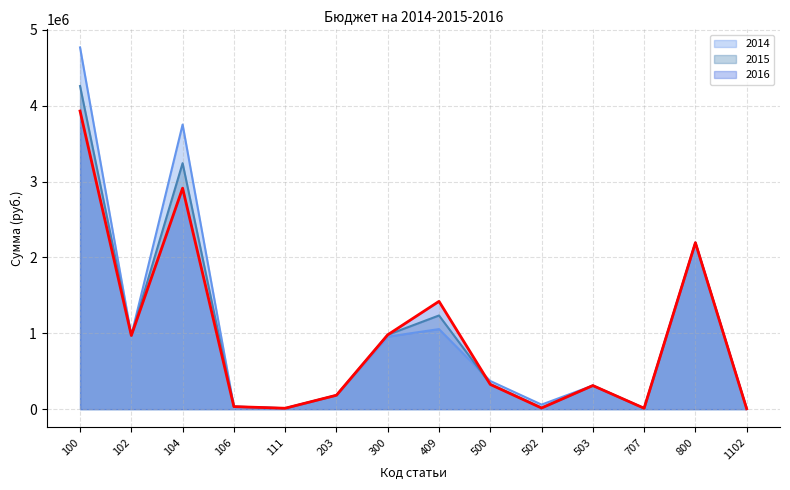

Which series changed the most between 502 and 503?

2016